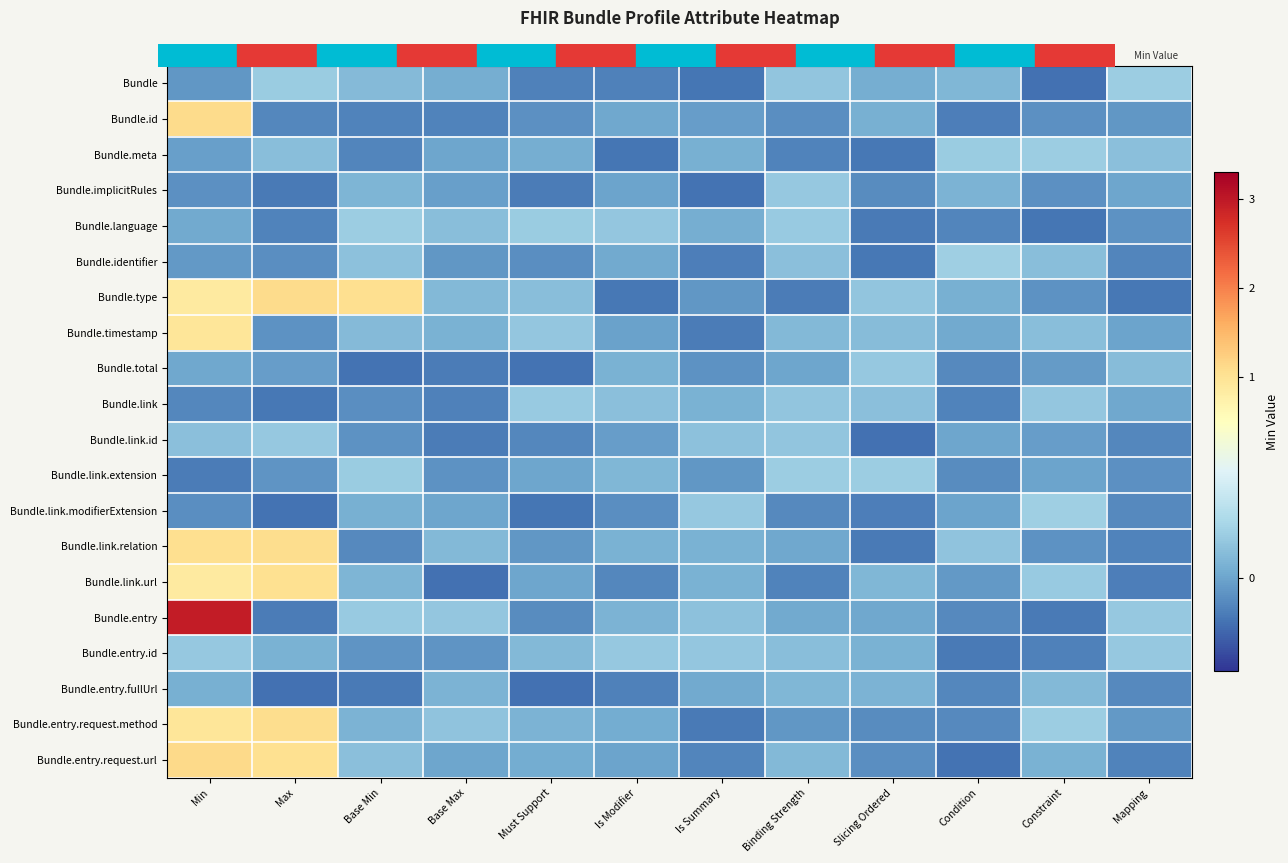

Reading left to right, transcribe all the data shown in this chart.

Bundle: Min=-0.0	Max=0.1	Base Min=0.1	Base Max=0.0	Must Support=-0.1	Is Modifier=-0.1	Is Summary=-0.1	Binding Strength=0.1	Slicing Ordered=0.0	Condition=0.1	Constraint=-0.1	Mapping=0.1
Bundle.id: Min=1.1	Max=-0.1	Base Min=-0.1	Base Max=-0.1	Must Support=-0.1	Is Modifier=0.0	Is Summary=-0.0	Binding Strength=-0.1	Slicing Ordered=0.0	Condition=-0.1	Constraint=-0.1	Mapping=-0.0
Bundle.meta: Min=-0.0	Max=0.1	Base Min=-0.1	Base Max=0.0	Must Support=0.0	Is Modifier=-0.1	Is Summary=0.0	Binding Strength=-0.1	Slicing Ordered=-0.1	Condition=0.1	Constraint=0.1	Mapping=0.1
Bundle.implicitRules: Min=-0.1	Max=-0.1	Base Min=0.1	Base Max=-0.0	Must Support=-0.1	Is Modifier=-0.0	Is Summary=-0.1	Binding Strength=0.1	Slicing Ordered=-0.1	Condition=0.0	Constraint=-0.1	Mapping=0.0
Bundle.language: Min=0.0	Max=-0.1	Base Min=0.1	Base Max=0.1	Must Support=0.1	Is Modifier=0.1	Is Summary=0.0	Binding Strength=0.1	Slicing Ordered=-0.1	Condition=-0.1	Constraint=-0.1	Mapping=-0.1
Bundle.identifier: Min=-0.0	Max=-0.1	Base Min=0.1	Base Max=-0.0	Must Support=-0.1	Is Modifier=0.0	Is Summary=-0.1	Binding Strength=0.1	Slicing Ordered=-0.1	Condition=0.1	Constraint=0.1	Mapping=-0.1
Bundle.type: Min=0.9	Max=1.1	Base Min=1.1	Base Max=0.1	Must Support=0.1	Is Modifier=-0.1	Is Summary=-0.0	Binding Strength=-0.1	Slicing Ordered=0.1	Condition=0.0	Constraint=-0.1	Mapping=-0.1
Bundle.timestamp: Min=0.9	Max=-0.1	Base Min=0.1	Base Max=0.0	Must Support=0.1	Is Modifier=-0.0	Is Summary=-0.1	Binding Strength=0.1	Slicing Ordered=0.1	Condition=0.0	Constraint=0.1	Mapping=-0.0
Bundle.total: Min=0.0	Max=-0.0	Base Min=-0.1	Base Max=-0.1	Must Support=-0.1	Is Modifier=0.0	Is Summary=-0.1	Binding Strength=0.0	Slicing Ordered=0.1	Condition=-0.1	Constraint=-0.0	Mapping=0.1
Bundle.link: Min=-0.1	Max=-0.1	Base Min=-0.1	Base Max=-0.1	Must Support=0.1	Is Modifier=0.1	Is Summary=0.0	Binding Strength=0.1	Slicing Ordered=0.1	Condition=-0.1	Constraint=0.1	Mapping=0.0
Bundle.link.id: Min=0.1	Max=0.1	Base Min=-0.1	Base Max=-0.1	Must Support=-0.1	Is Modifier=-0.0	Is Summary=0.1	Binding Strength=0.1	Slicing Ordered=-0.1	Condition=0.0	Constraint=-0.0	Mapping=-0.1
Bundle.link.extension: Min=-0.1	Max=-0.0	Base Min=0.1	Base Max=-0.1	Must Support=0.0	Is Modifier=0.1	Is Summary=-0.0	Binding Strength=0.1	Slicing Ordered=0.1	Condition=-0.1	Constraint=-0.0	Mapping=-0.1
Bundle.link.modifierExtension: Min=-0.1	Max=-0.1	Base Min=0.0	Base Max=0.0	Must Support=-0.1	Is Modifier=-0.1	Is Summary=0.1	Binding Strength=-0.1	Slicing Ordered=-0.1	Condition=-0.0	Constraint=0.1	Mapping=-0.1
Bundle.link.relation: Min=1.1	Max=1.1	Base Min=-0.1	Base Max=0.1	Must Support=-0.0	Is Modifier=0.0	Is Summary=0.0	Binding Strength=0.0	Slicing Ordered=-0.1	Condition=0.1	Constraint=-0.1	Mapping=-0.1
Bundle.link.url: Min=0.9	Max=1.0	Base Min=0.1	Base Max=-0.1	Must Support=0.0	Is Modifier=-0.1	Is Summary=0.0	Binding Strength=-0.1	Slicing Ordered=0.1	Condition=-0.0	Constraint=0.1	Mapping=-0.1
Bundle.entry: Min=3.0	Max=-0.1	Base Min=0.1	Base Max=0.1	Must Support=-0.1	Is Modifier=0.0	Is Summary=0.1	Binding Strength=0.0	Slicing Ordered=0.0	Condition=-0.1	Constraint=-0.1	Mapping=0.1
Bundle.entry.id: Min=0.1	Max=0.0	Base Min=-0.0	Base Max=-0.0	Must Support=0.1	Is Modifier=0.1	Is Summary=0.1	Binding Strength=0.1	Slicing Ordered=0.0	Condition=-0.1	Constraint=-0.1	Mapping=0.1
Bundle.entry.fullUrl: Min=0.0	Max=-0.1	Base Min=-0.1	Base Max=0.0	Must Support=-0.1	Is Modifier=-0.1	Is Summary=0.0	Binding Strength=0.1	Slicing Ordered=0.0	Condition=-0.1	Constraint=0.1	Mapping=-0.1
Bundle.entry.request.method: Min=0.9	Max=1.1	Base Min=0.0	Base Max=0.1	Must Support=0.0	Is Modifier=0.0	Is Summary=-0.1	Binding Strength=-0.0	Slicing Ordered=-0.1	Condition=-0.1	Constraint=0.1	Mapping=-0.0
Bundle.entry.request.url: Min=1.1	Max=1.0	Base Min=0.1	Base Max=0.0	Must Support=0.0	Is Modifier=-0.0	Is Summary=-0.1	Binding Strength=0.1	Slicing Ordered=-0.1	Condition=-0.1	Constraint=0.0	Mapping=-0.1